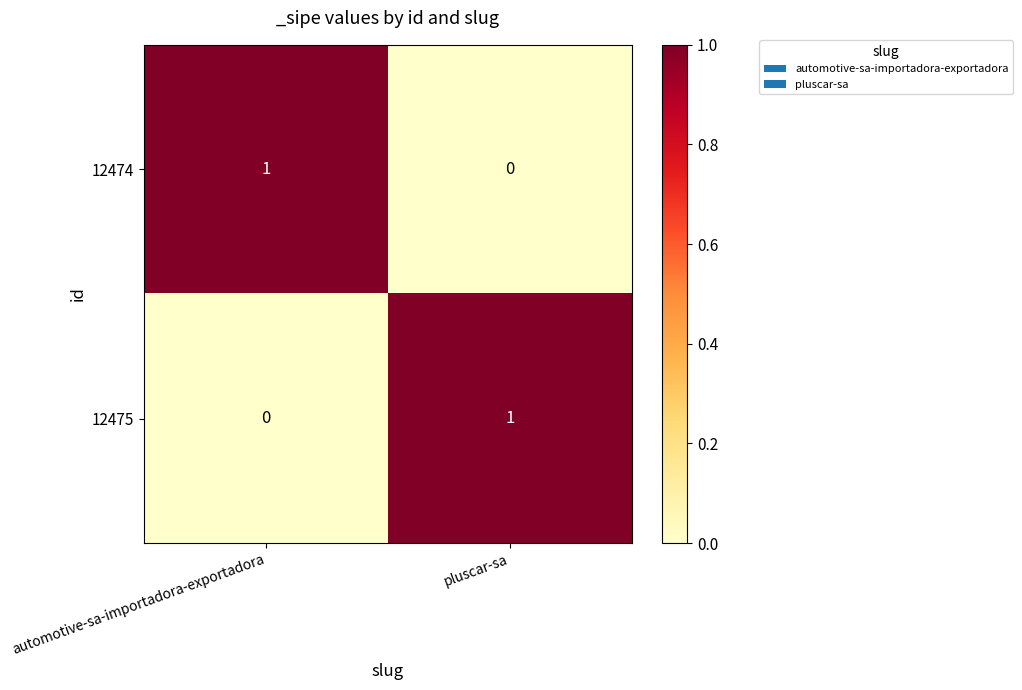

At which label does 12475 reach its peak?

pluscar-sa